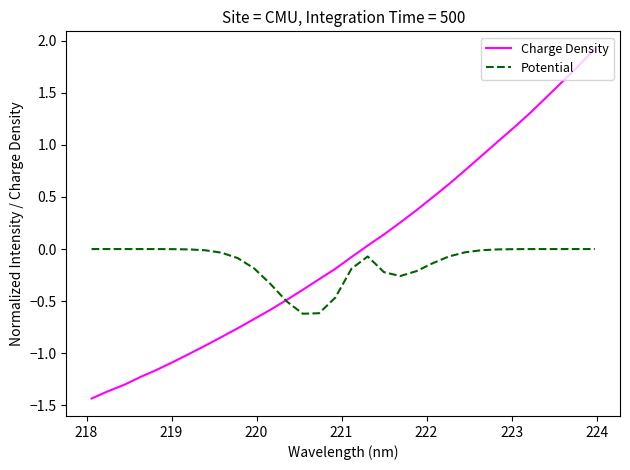

In Potential, how many points are higher than both neighbors (excluding endpoints)?

1